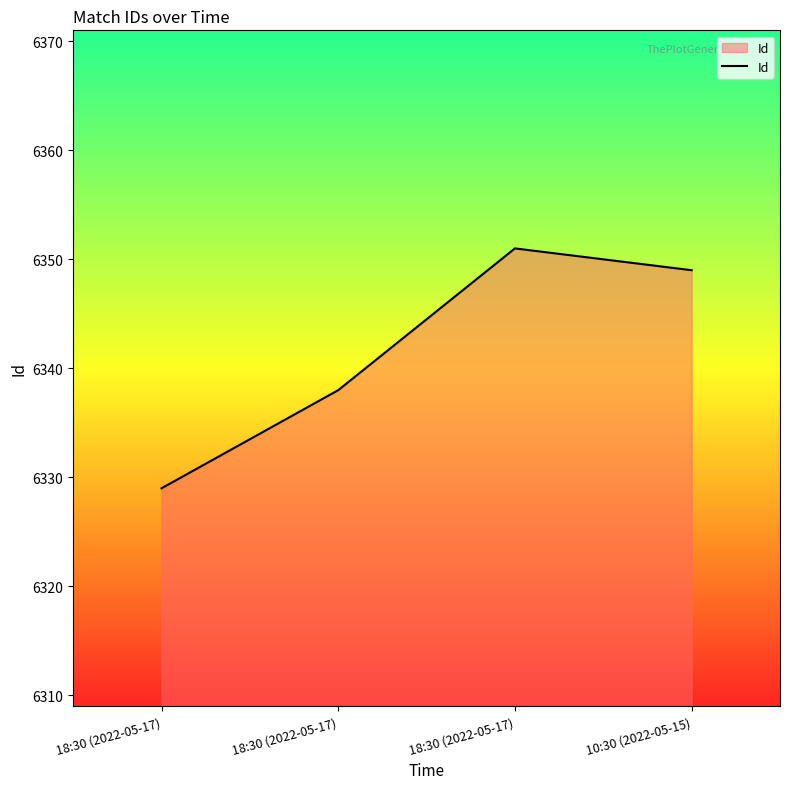

List the labels in order of value, largest first.

18:30 (2022-05-17), 10:30 (2022-05-15), 18:30 (2022-05-17), 18:30 (2022-05-17)